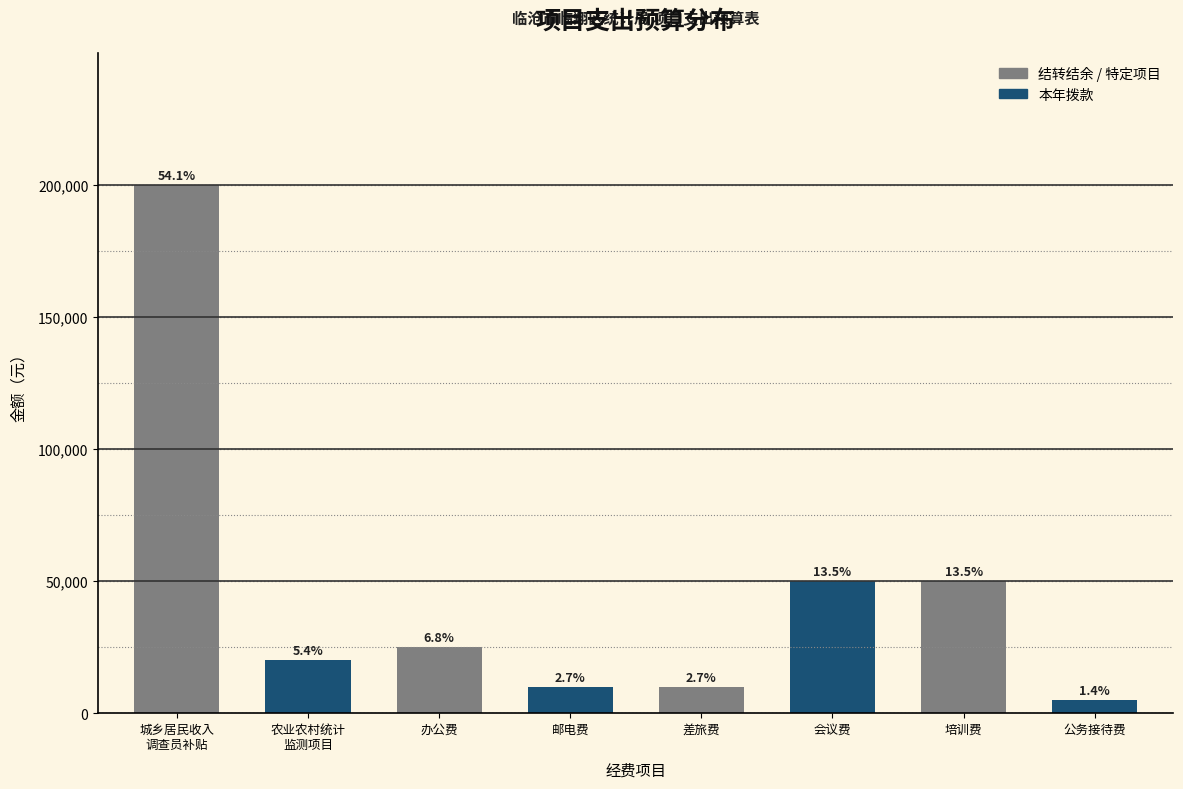

How many bars are there in total?

8